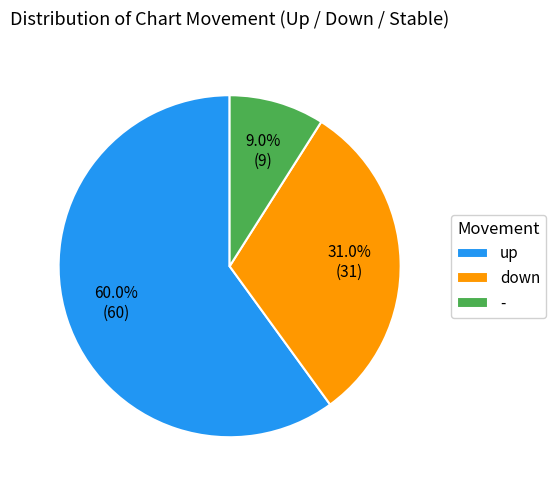

To the nearest percent, what is the combined percentage of - and down?

40%